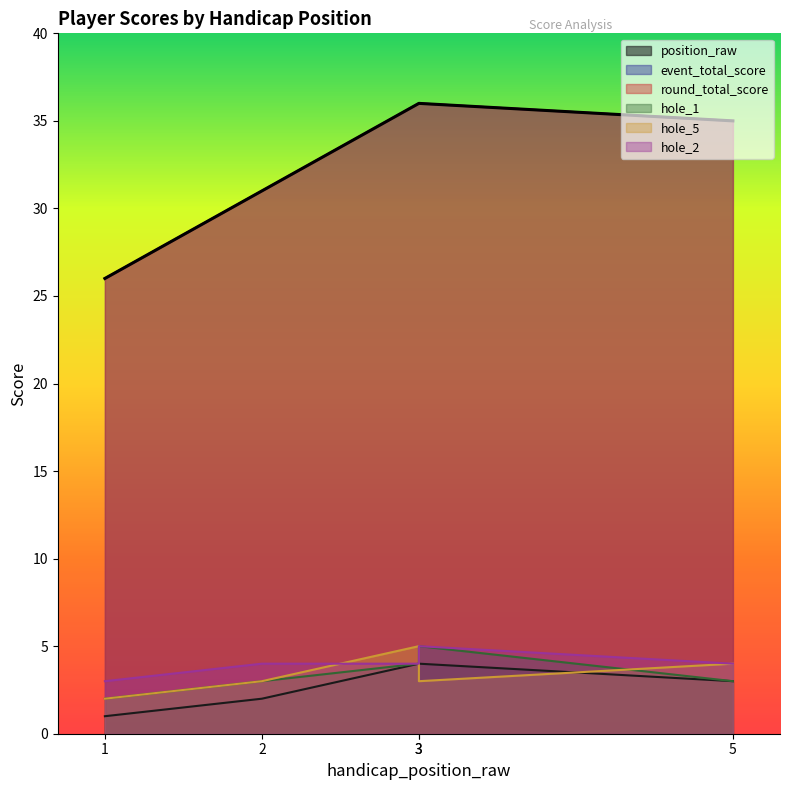

Does the chart display data point markers on the line(s)?

No